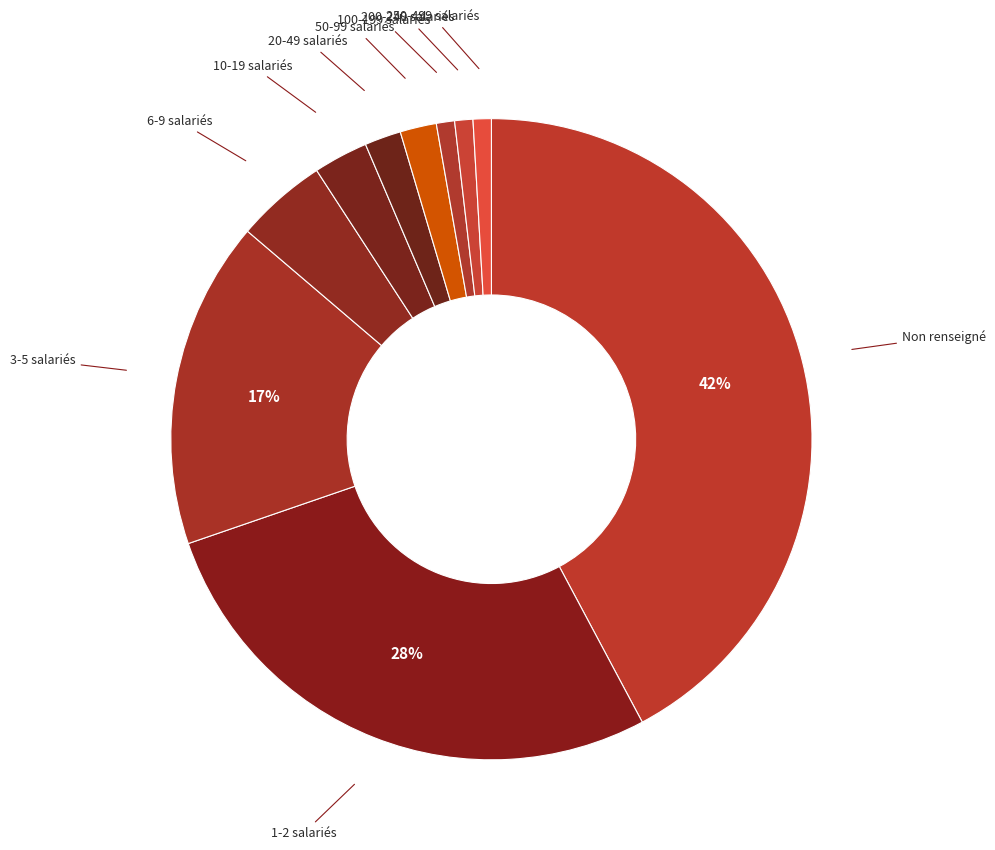

Does 3-5 salariés account for over 50% of the chart?

No